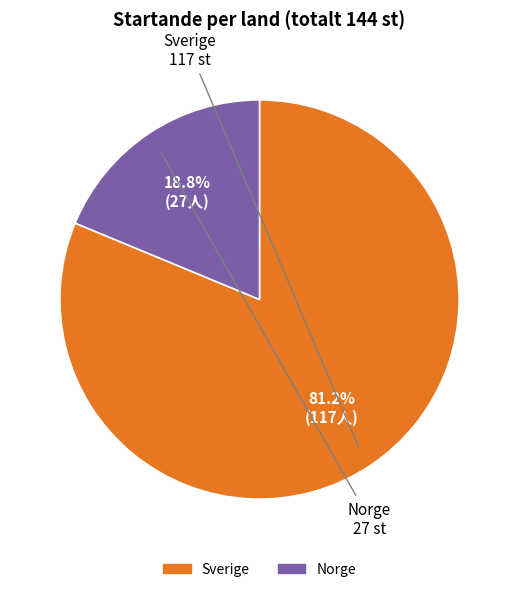

Is it true that Norge is 30% of the pie?

False